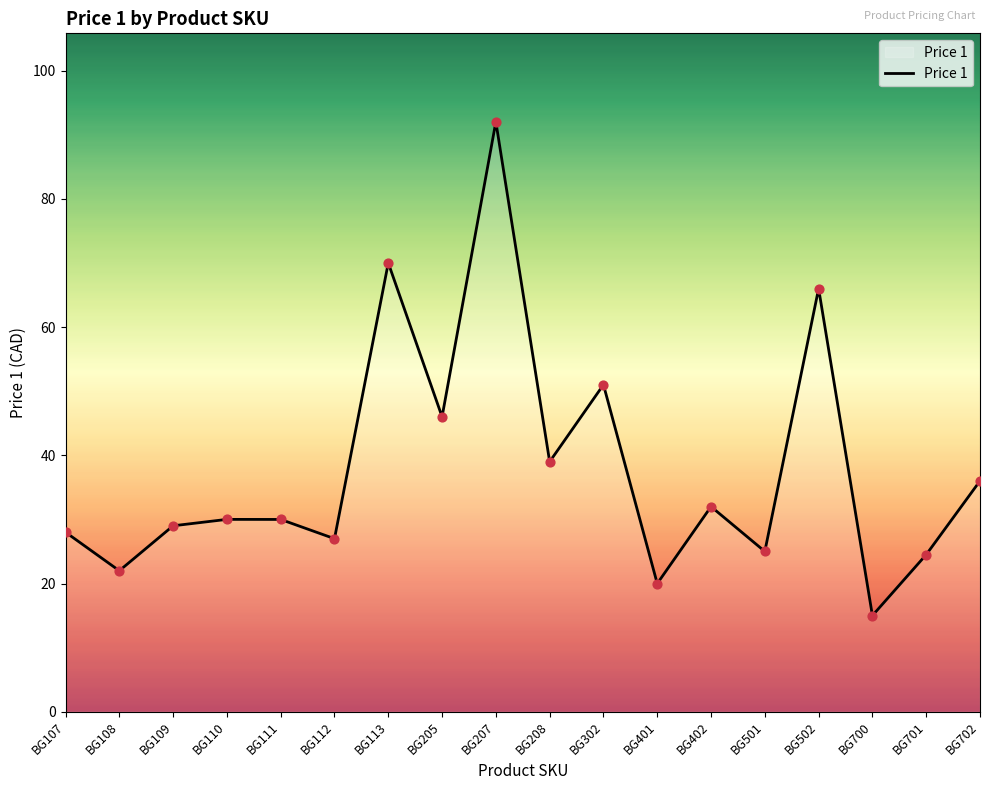

Between BG207 and BG205, which is larger?

BG207